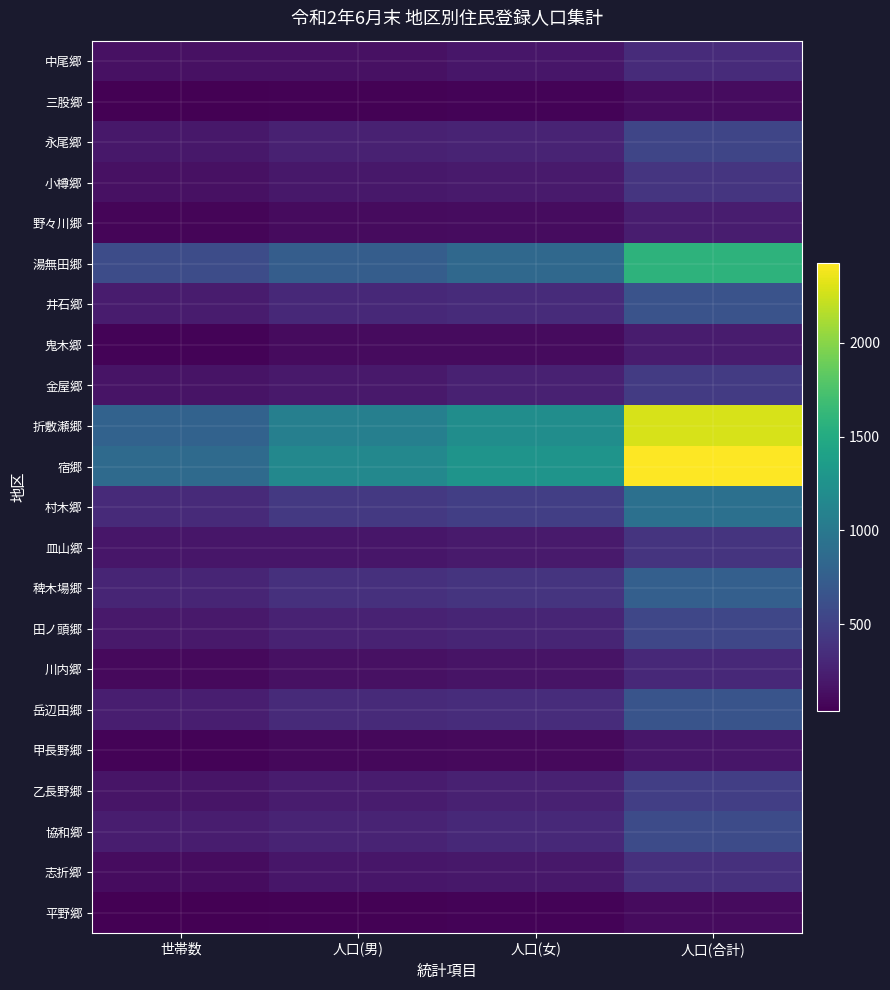

What is the greatest value displayed?

2428